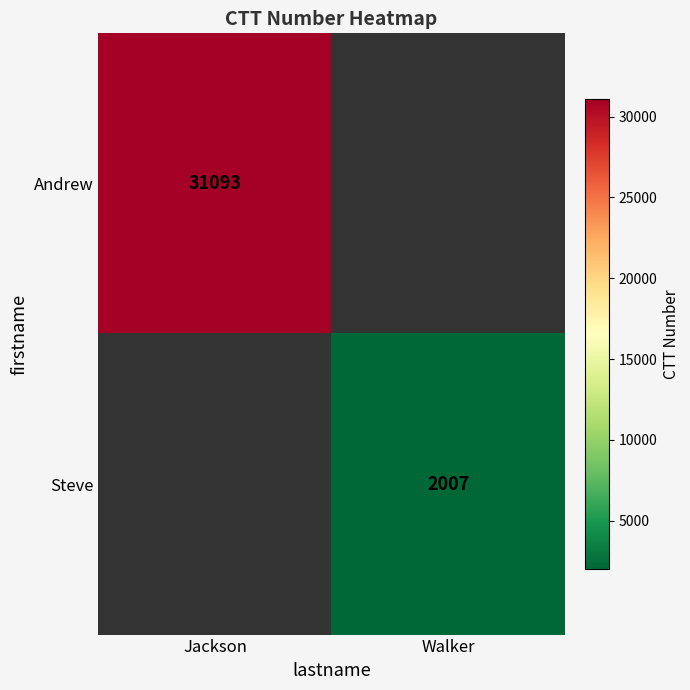

True or false: Andrew has a value of 13632 at Jackson.

False